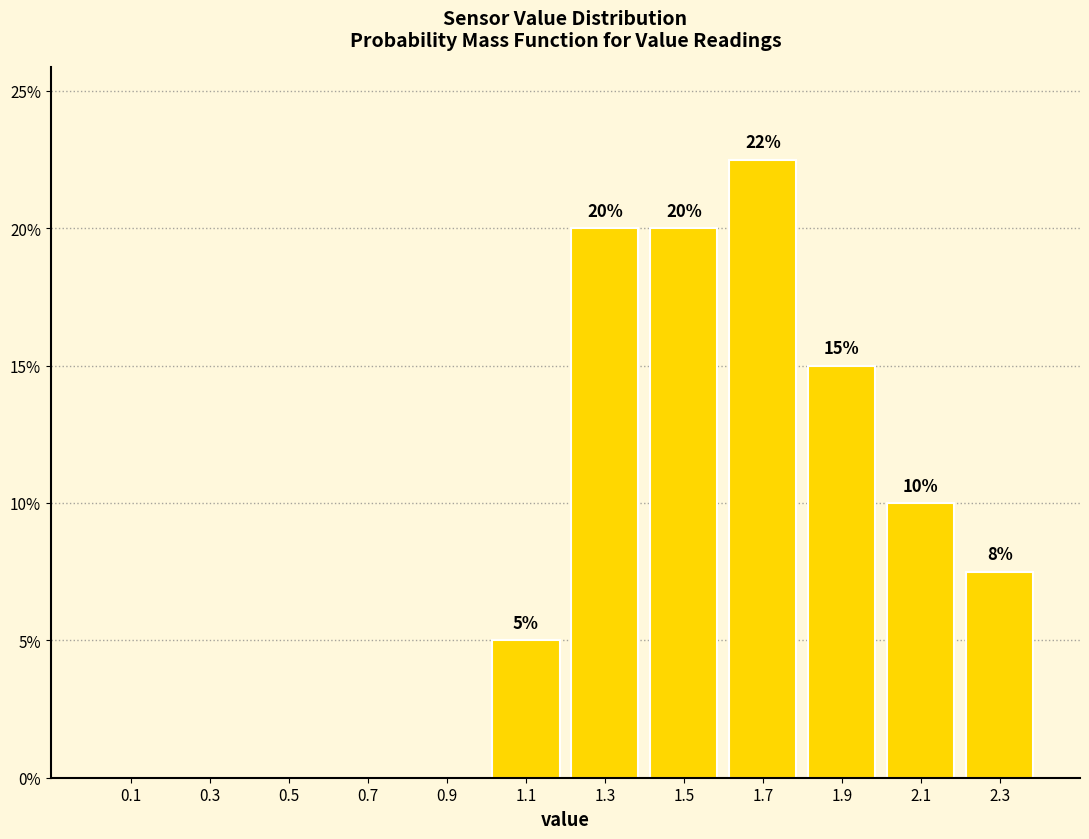

Over which range of the x-axis is the bar tallest?

1.6 to 1.8